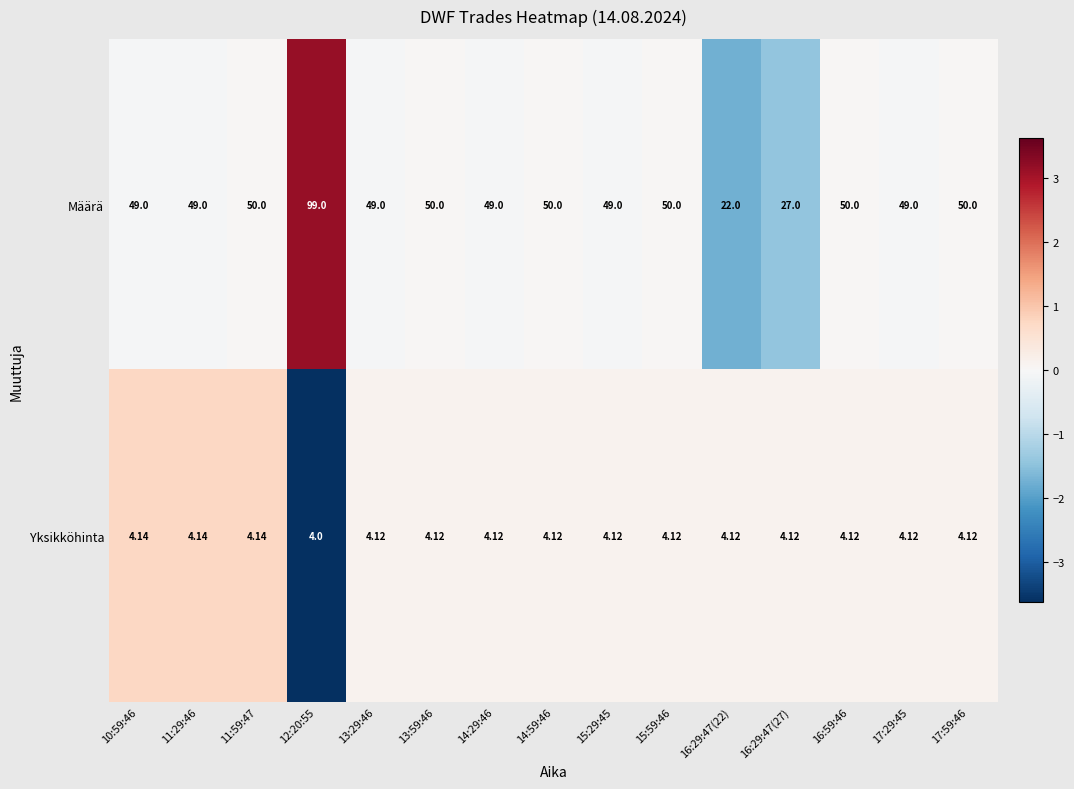

Rank the series by their average value, from highest to lowest.

Määrä, Yksikköhinta